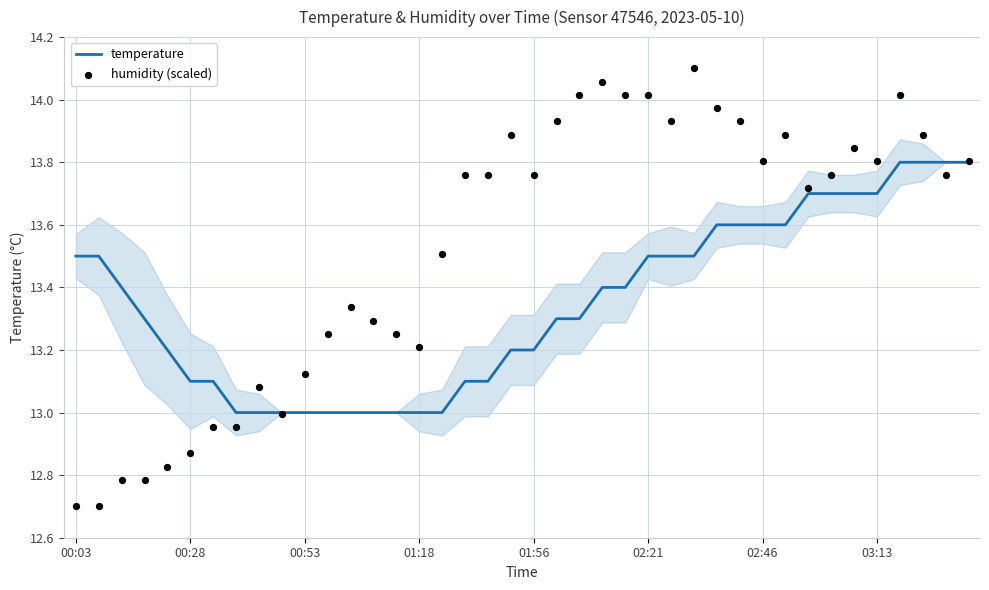

At which category is the sum across all series the highest?

36